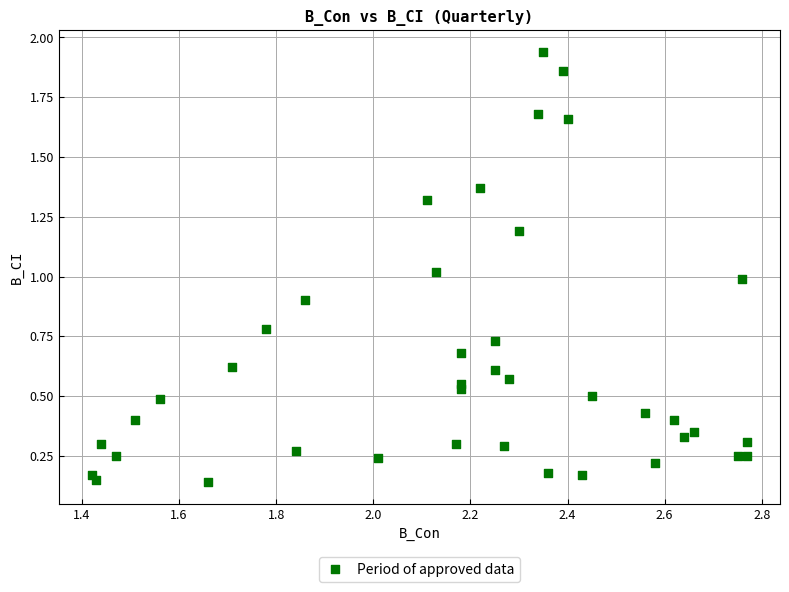

What is the range of Y values (max minus min)?

1.8